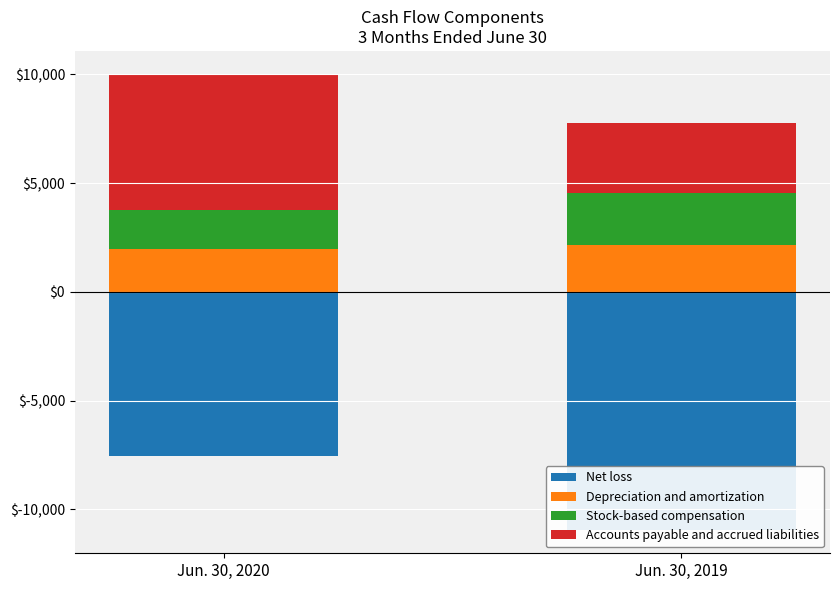

Reading left to right, what are all the values shown in this chart?

Net loss: Jun. 30, 2020=-7532	Jun. 30, 2019=-10966
Depreciation and amortization: Jun. 30, 2020=1974	Jun. 30, 2019=2172
Stock-based compensation: Jun. 30, 2020=1792	Jun. 30, 2019=2391
Accounts payable and accrued liabilities: Jun. 30, 2020=6262	Jun. 30, 2019=3220